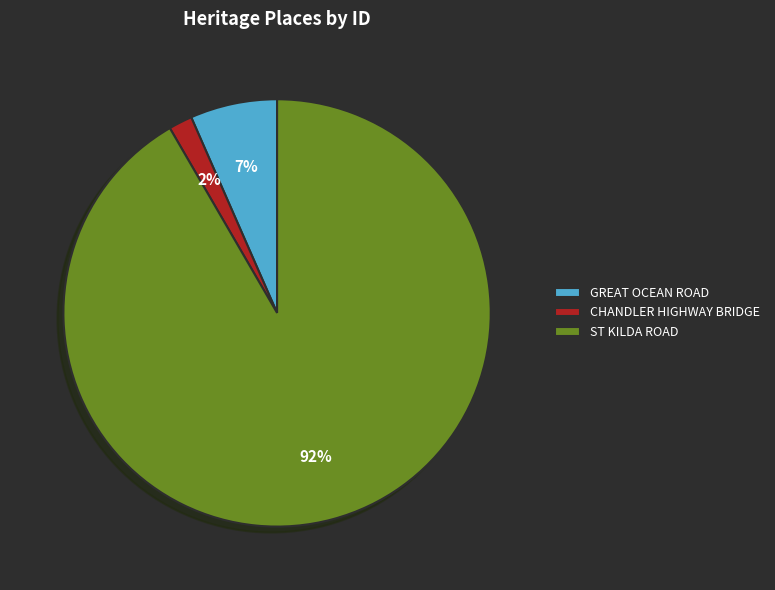

To the nearest percent, what percentage of the pie is GREAT OCEAN ROAD?

7%